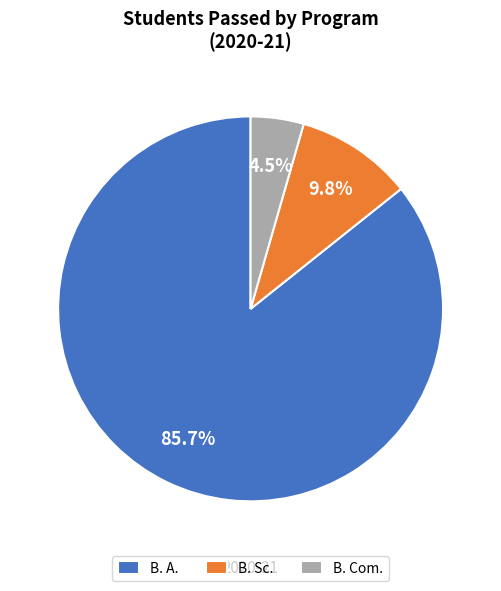

Between B. A. and B. Com., which is larger?

B. A.